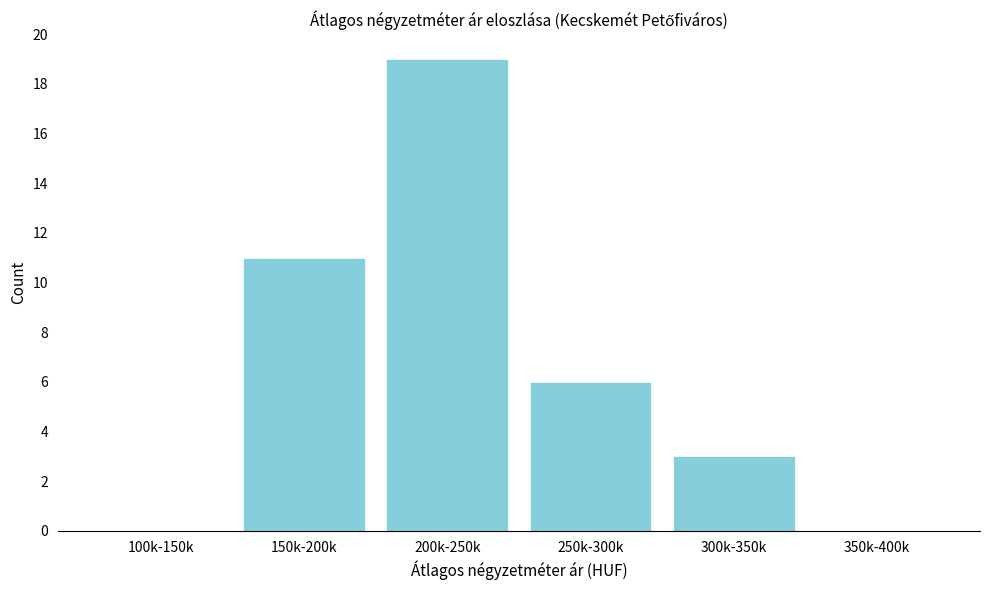

Reading right to left, list all the values displayed in this chart.

350k-400k=0	300k-350k=3	250k-300k=6	200k-250k=19	150k-200k=11	100k-150k=0